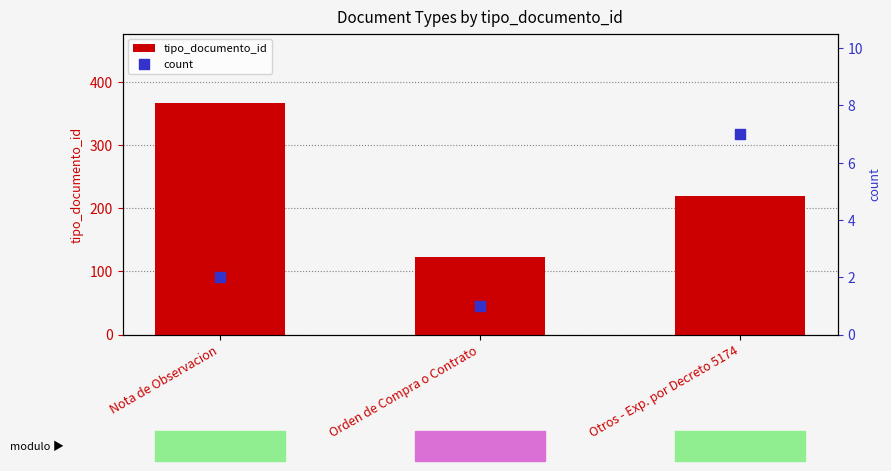

What are all the series names shown in the legend?

tipo_documento_id, count